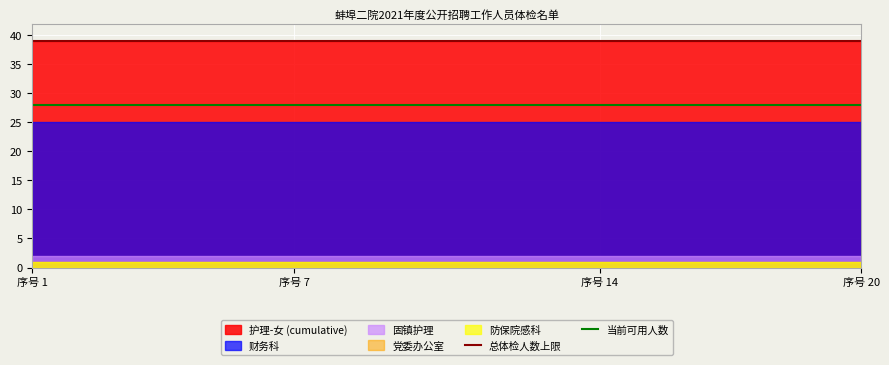

Does the chart display data point markers on the line(s)?

No